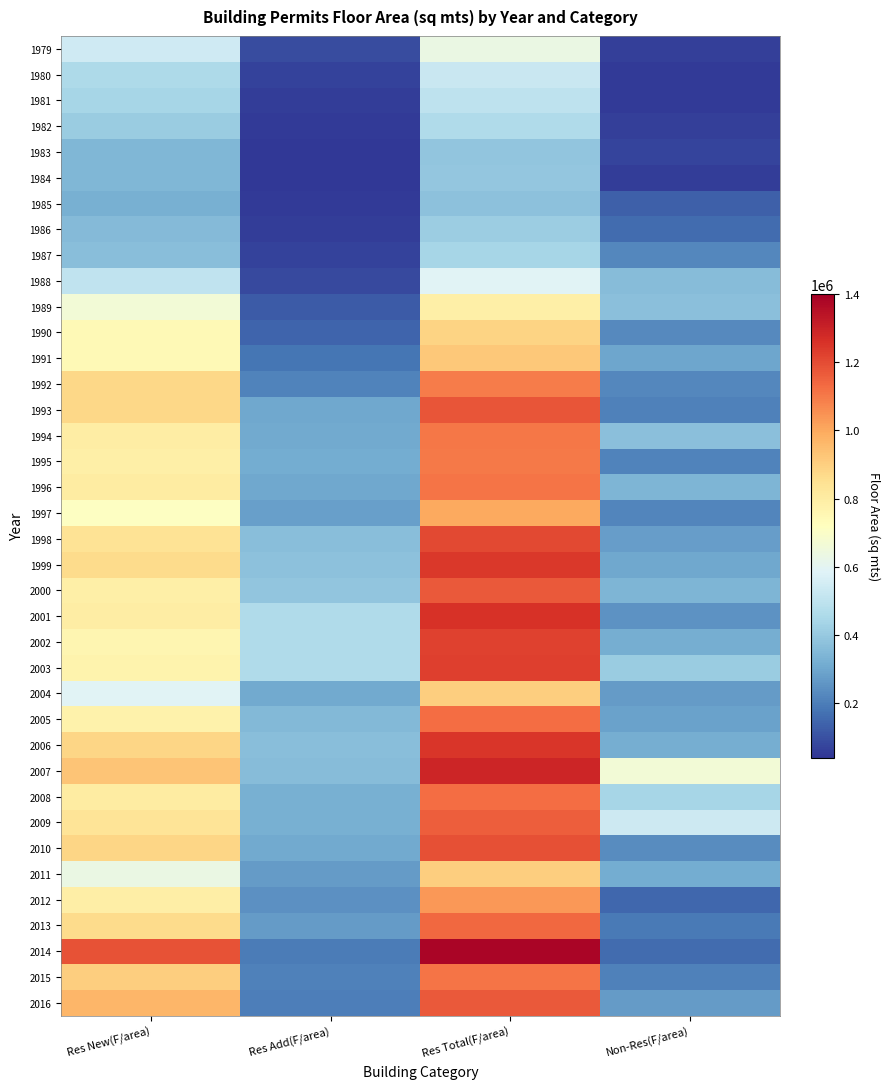

What is the greatest value displayed?

1381058